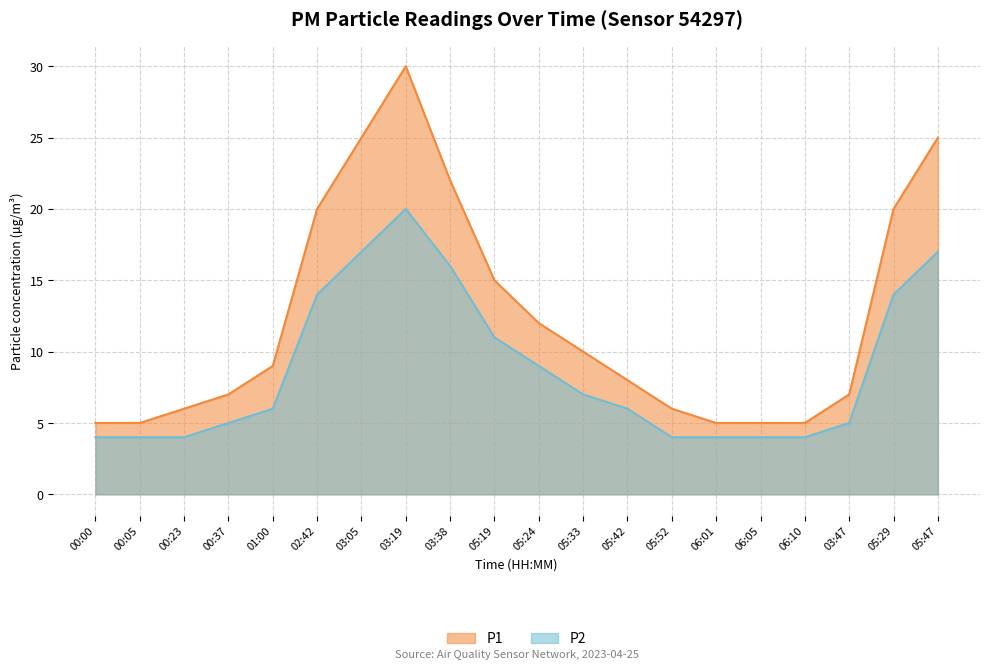

What is the maximum value for P2?

20